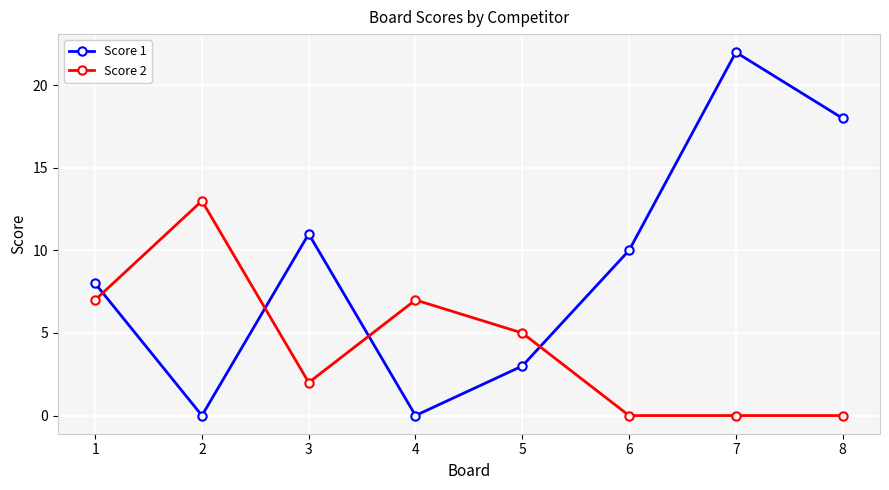

What is the difference between the second highest and second lowest values in the Score 2 series?

7